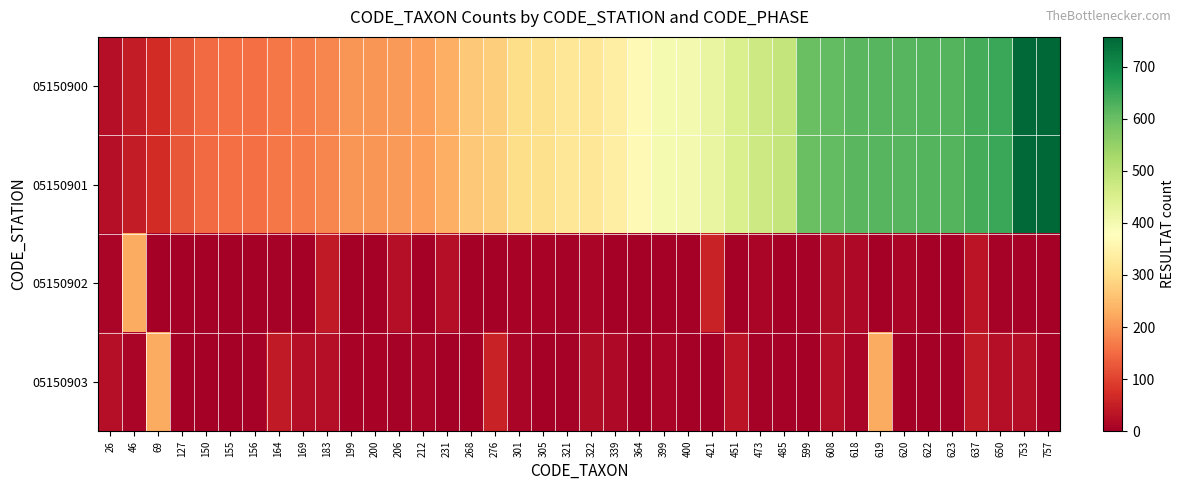

Which label corresponds to the smallest value in the chart?

127